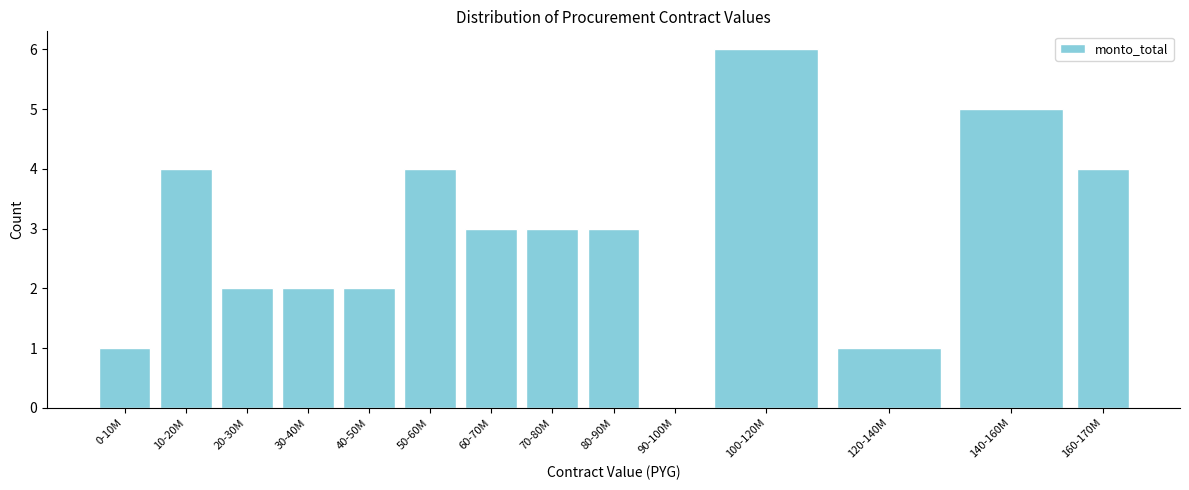

Reading left to right, extract all data points from this chart.

0-10M=1	10-20M=4	20-30M=2	30-40M=2	40-50M=2	50-60M=4	60-70M=3	70-80M=3	80-90M=3	90-100M=0	100-120M=6	120-140M=1	140-160M=5	160-170M=4